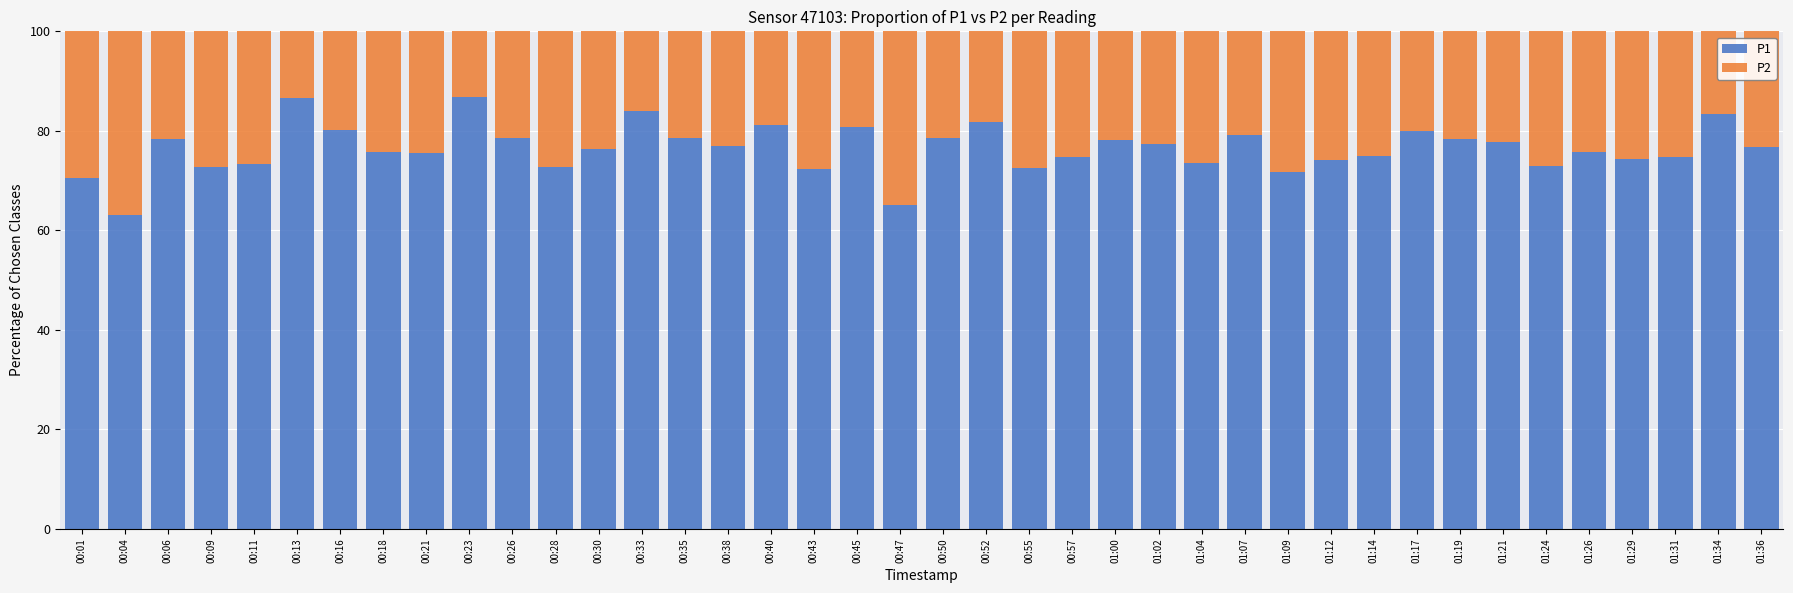

The P1 series shows 75.8 at 01:26. True or false?

True